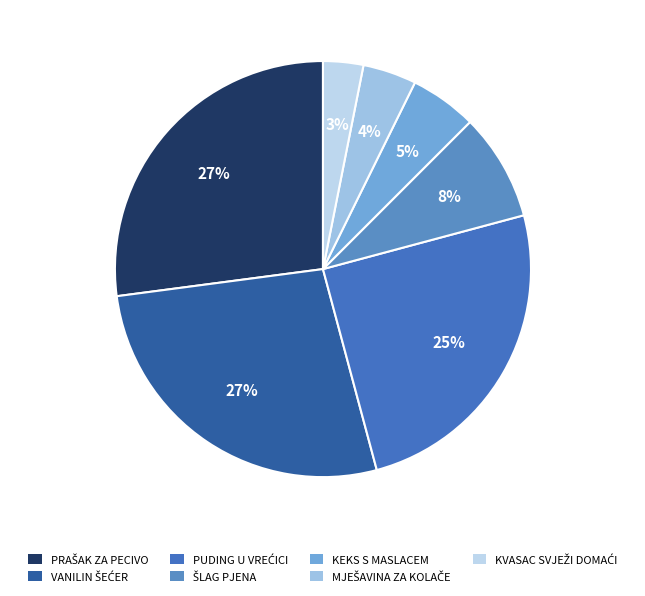

How many segments does this pie chart have?

7